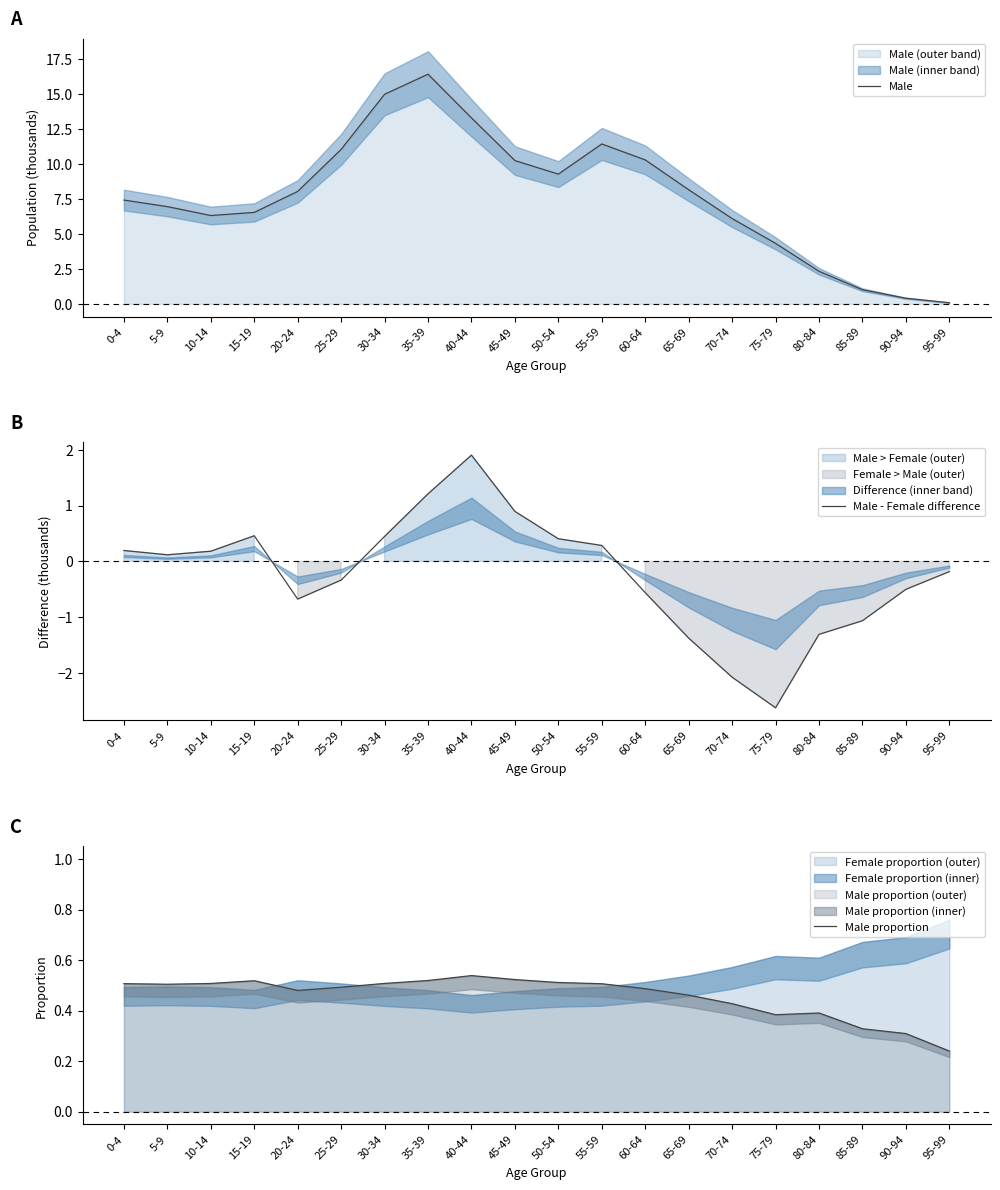

Where is Male nearest to the value 8?

20-24